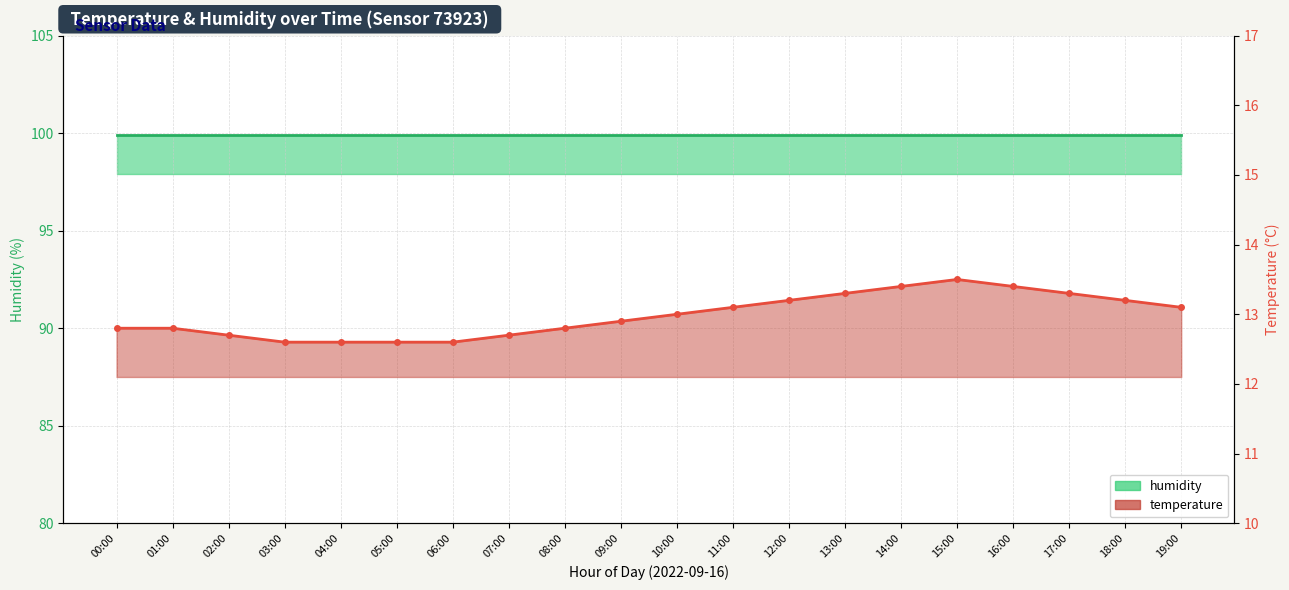

Rank the categories by value from lowest to highest.

03:00, 04:00, 05:00, 06:00, 02:00, 07:00, 00:00, 01:00, 08:00, 09:00, 10:00, 11:00, 19:00, 12:00, 18:00, 13:00, 17:00, 14:00, 16:00, 15:00